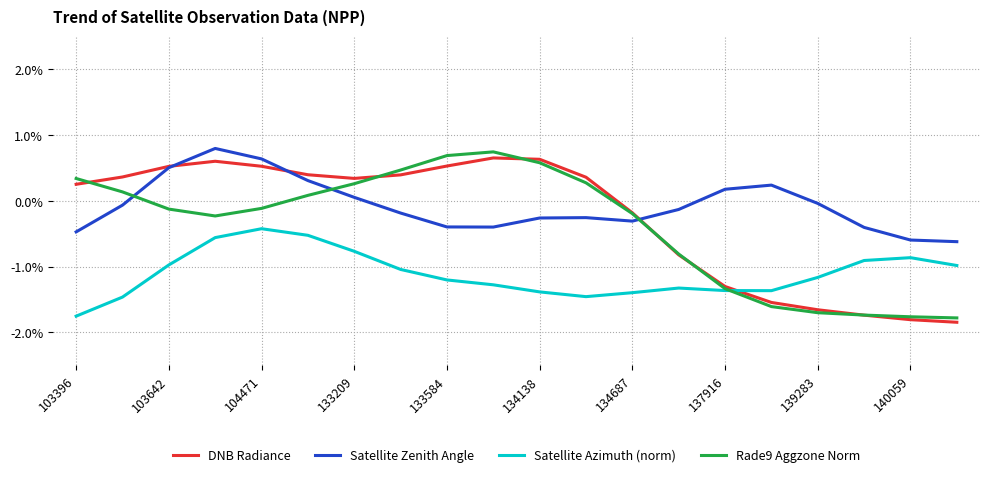

What is the greatest value displayed?

0.8